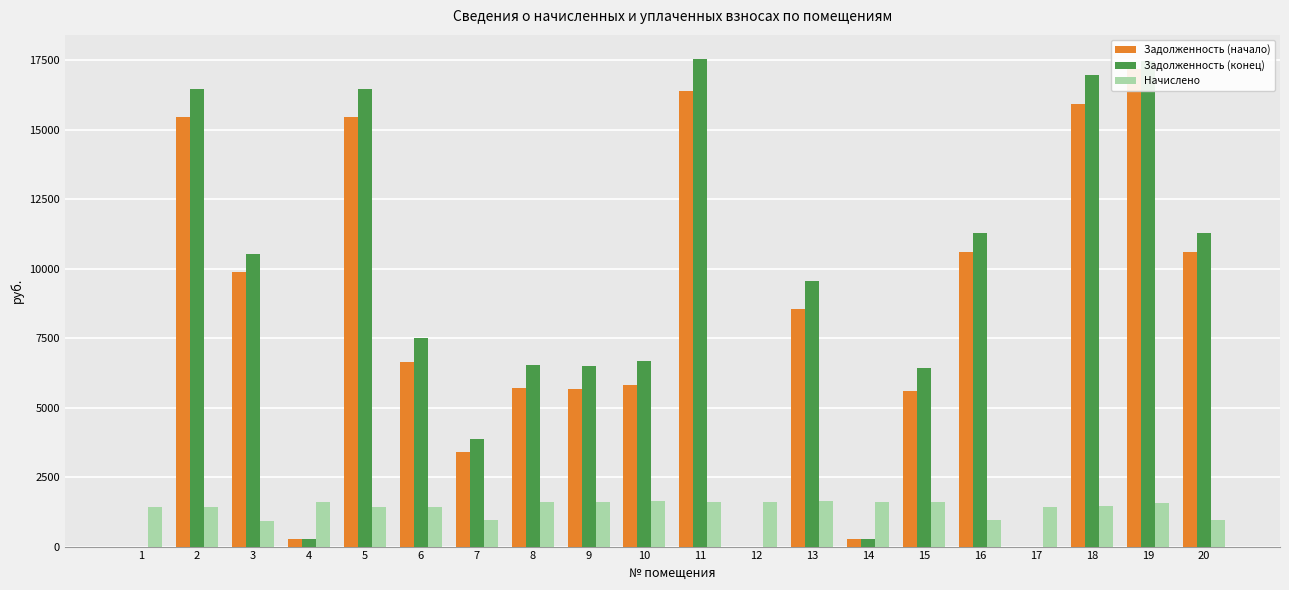

What is the value of the Задолженность (конец) bar at the 7th from the left?

3881.8